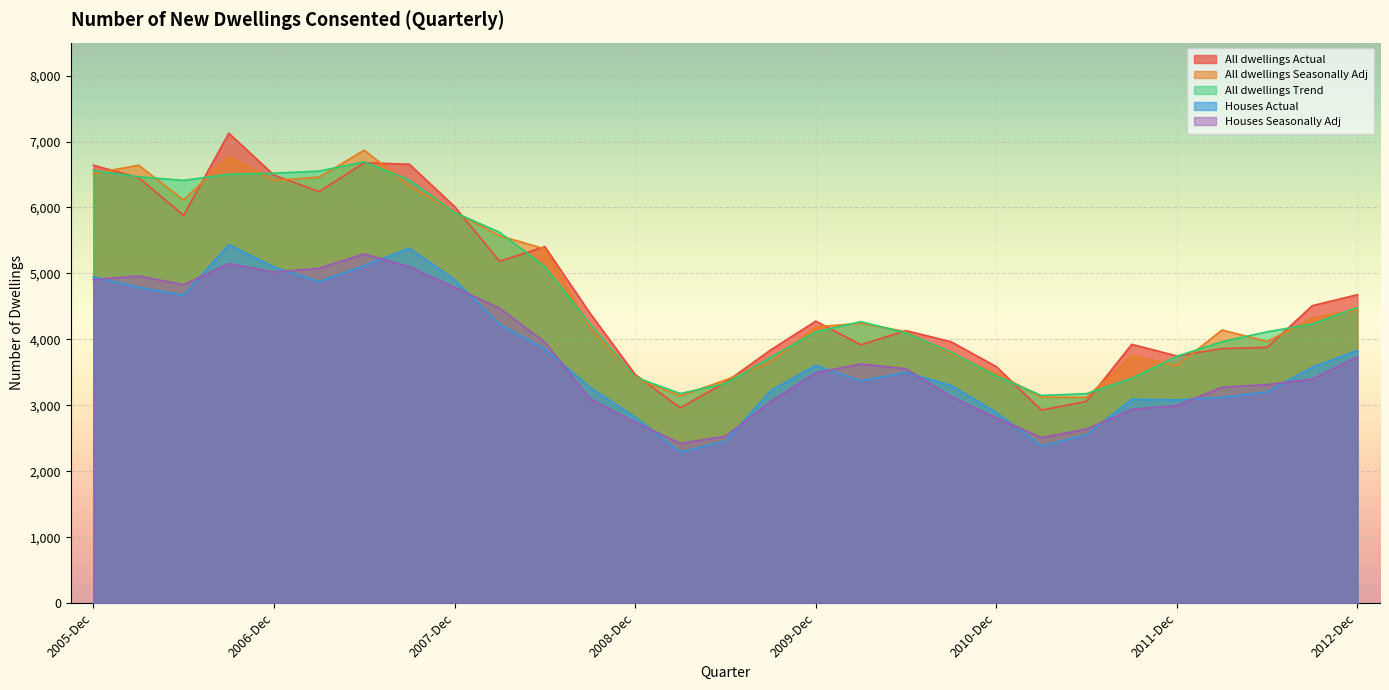

Is it true that Houses Seasonally Adj equals 4395 at 2011-Mar?

False